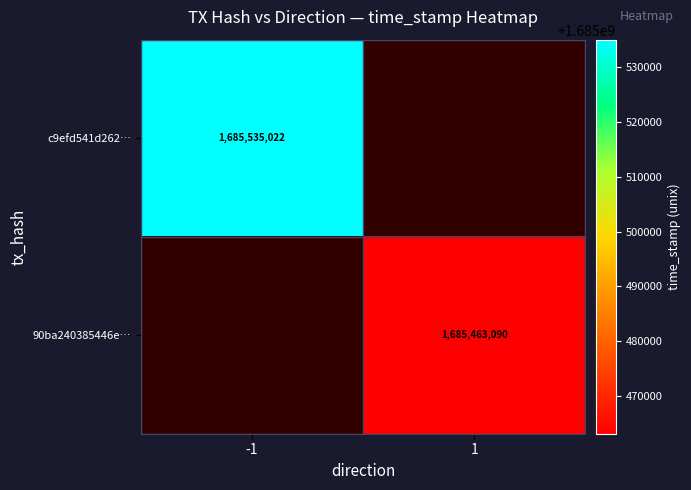

Is the value of 90ba240385446e… at 1 greater than the value of c9efd541d262… at -1?

No